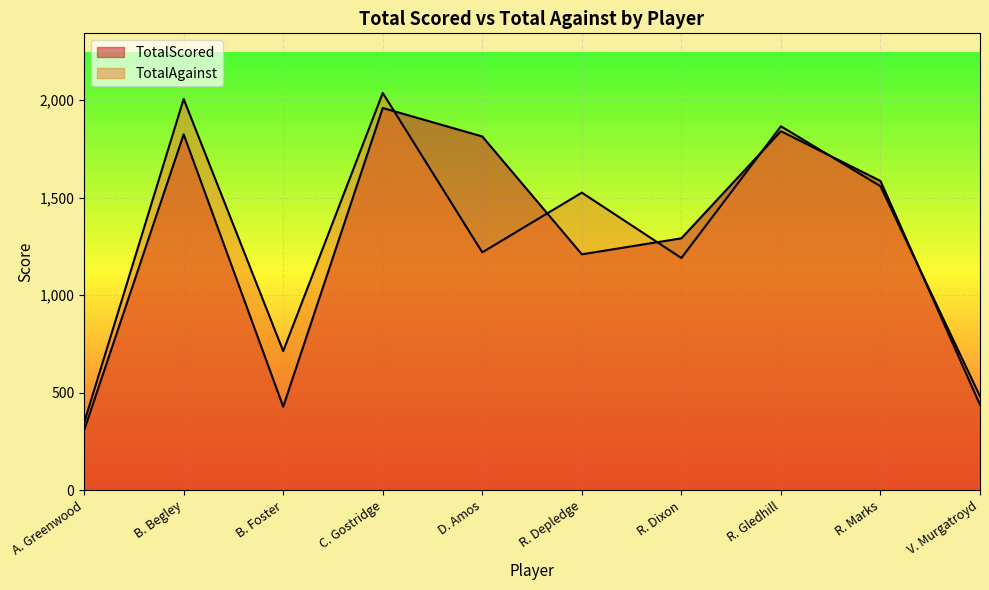

List the labels in order of TotalScored value, smallest first.

A. Greenwood, B. Foster, V. Murgatroyd, R. Depledge, R. Dixon, R. Marks, D. Amos, B. Begley, R. Gledhill, C. Gostridge